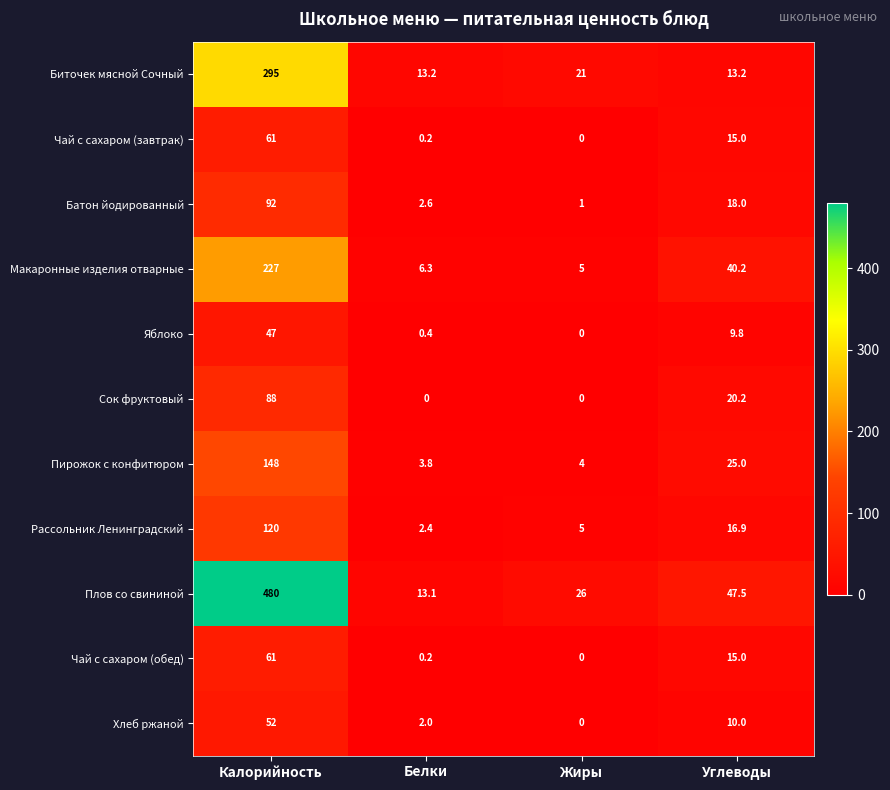

What is the average value of the Пирожок с конфитюром series?

45.2